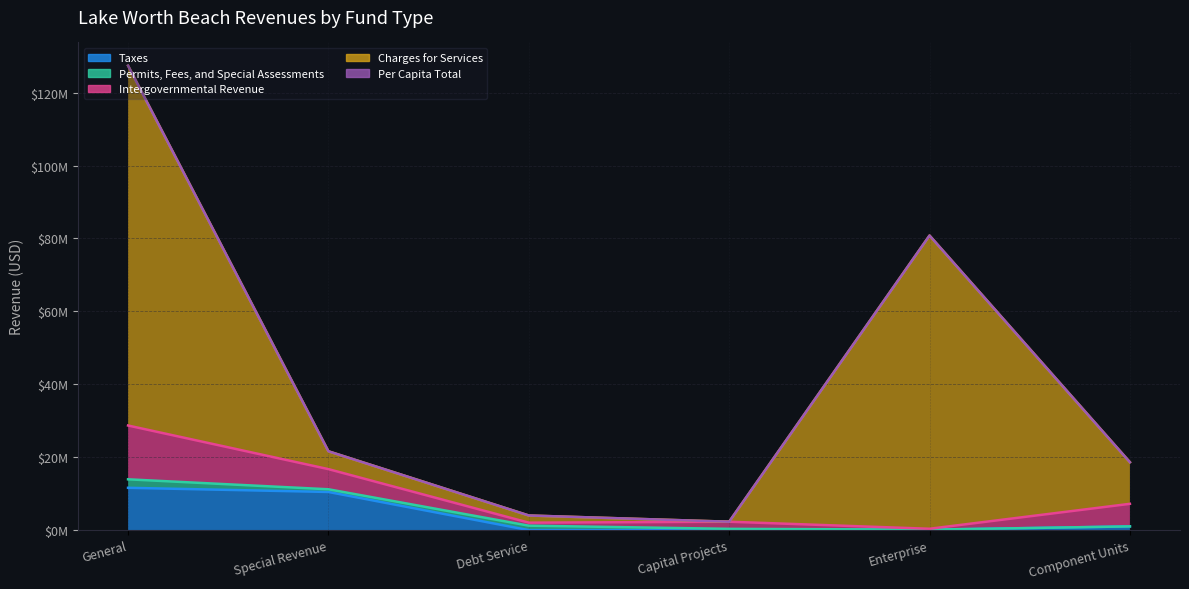

Where does the Taxes series first go above 1025830?

General